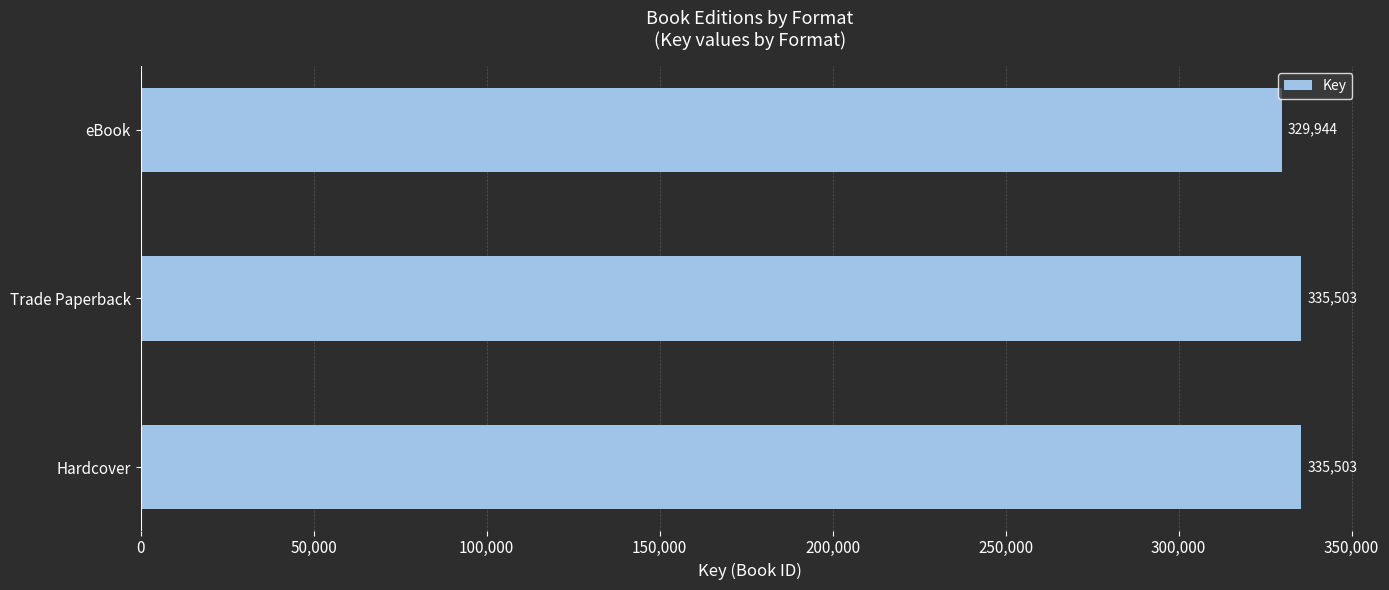

At which label is the value closest to 332723?

eBook